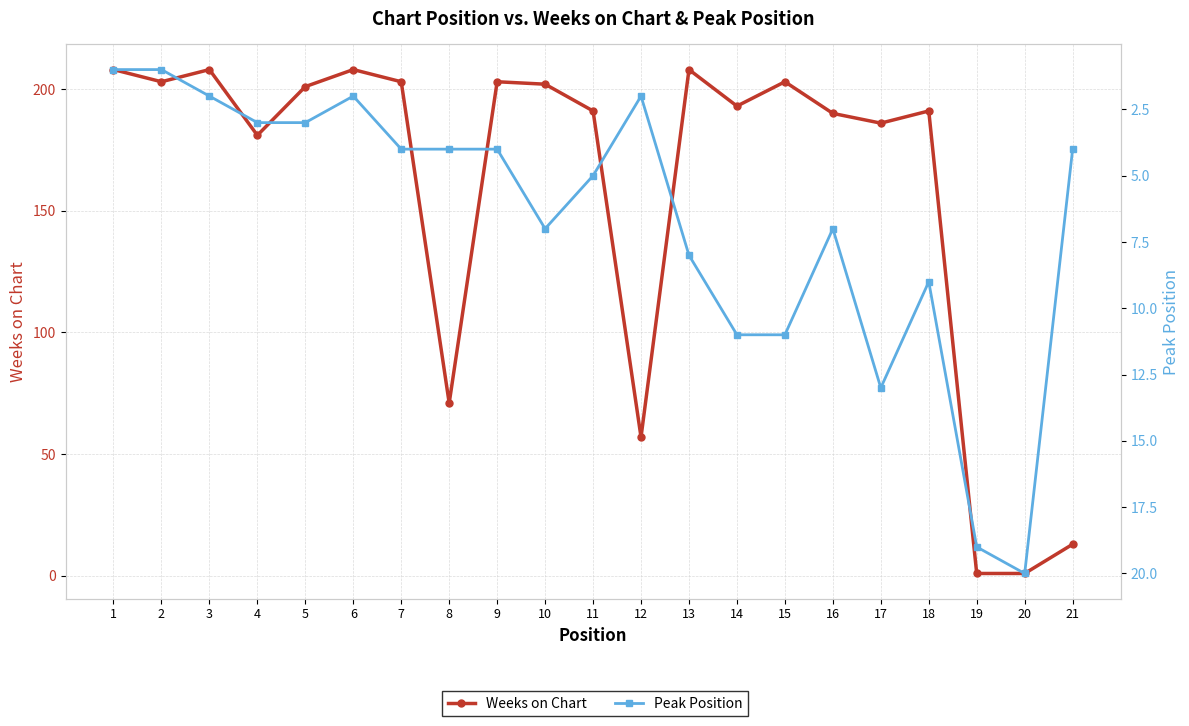

What is the value of the Weeks on Chart point at the 16th from the left?

190